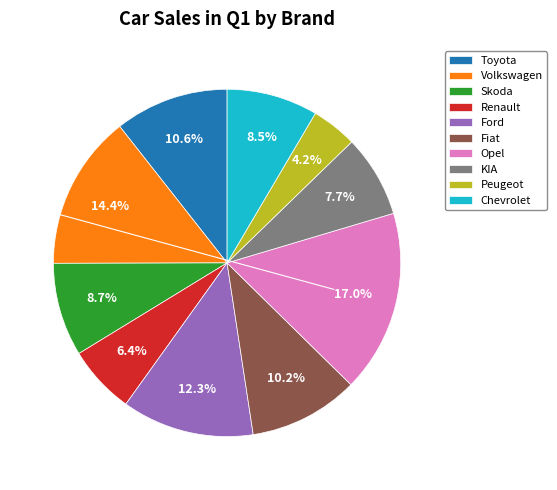

What is the smallest slice in the pie chart?

Peugeot